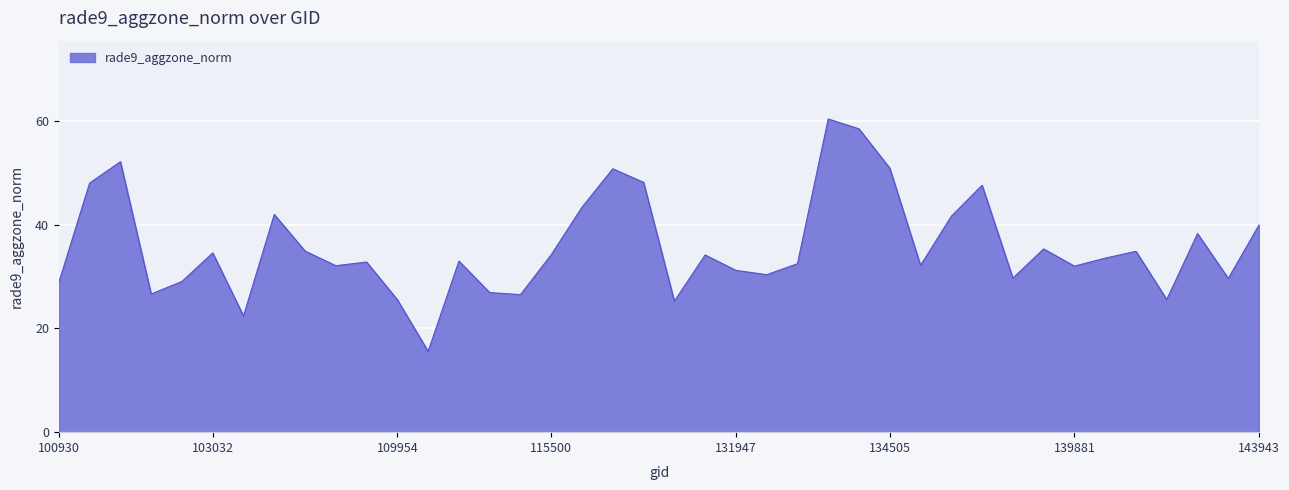

What is the average value?

35.8